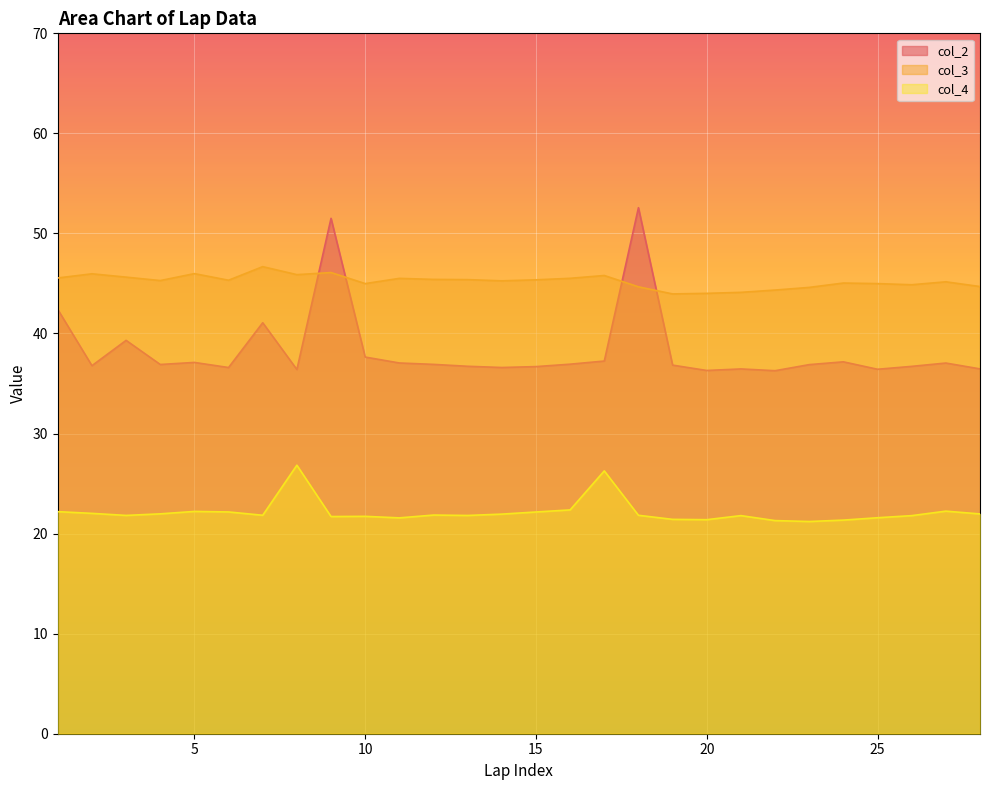

List the series in order of their peak value, lowest first.

col_4, col_3, col_2